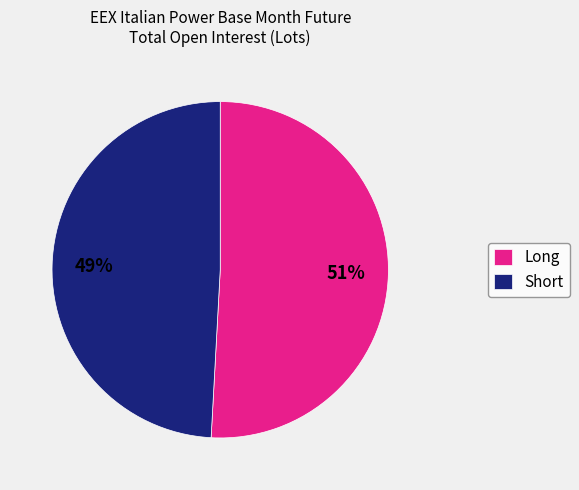

Rank the categories by value from lowest to highest.

Short, Long